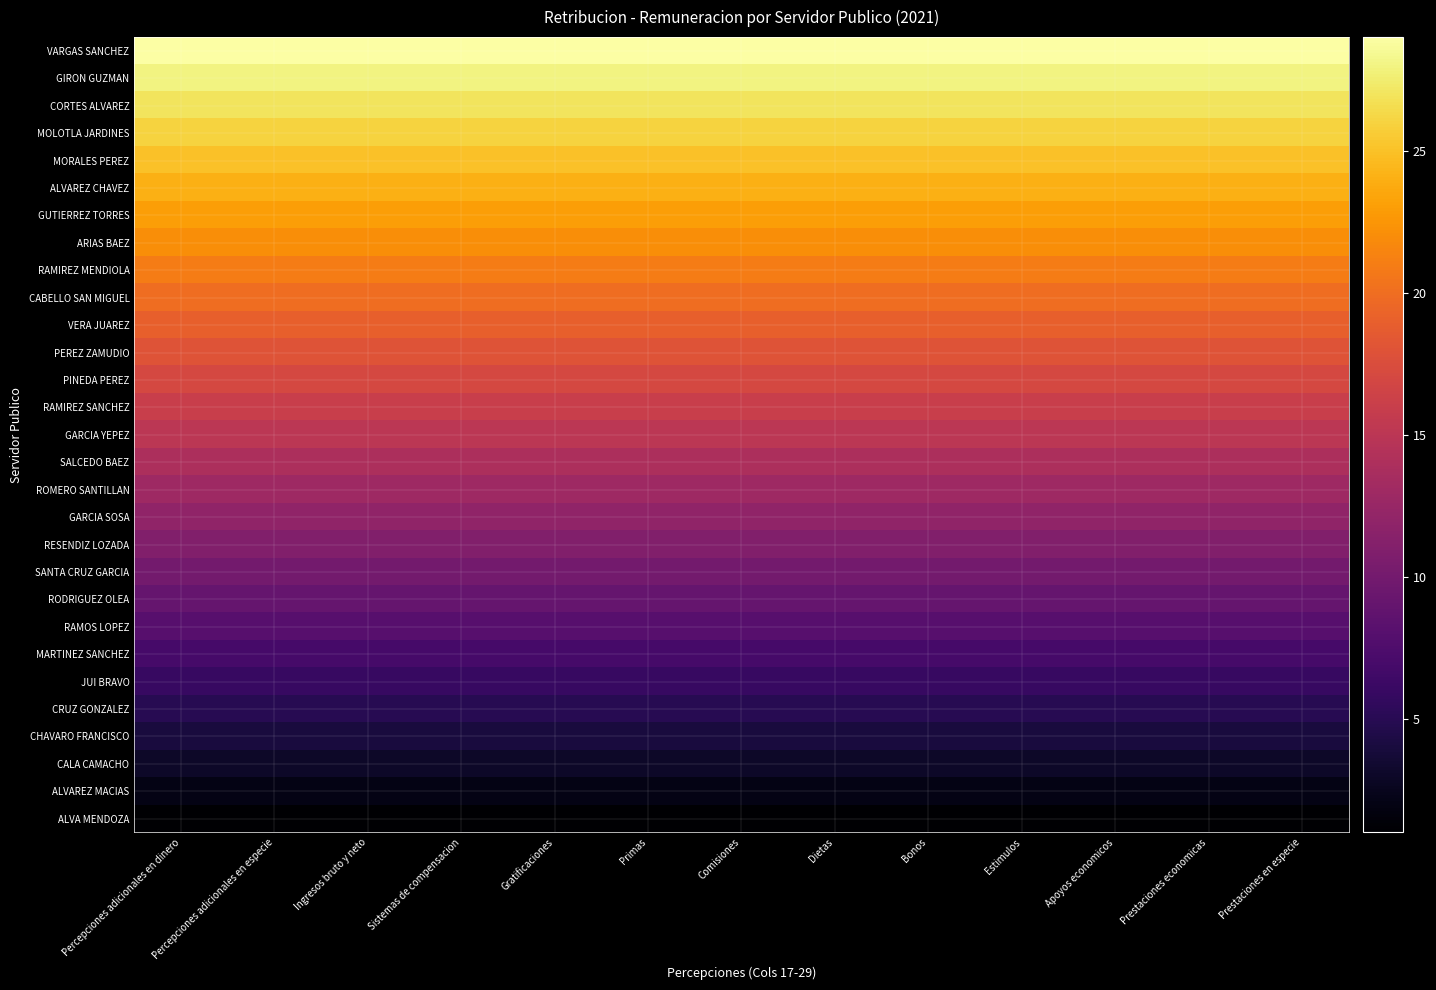

What is the total value across all series at Comisiones?

435